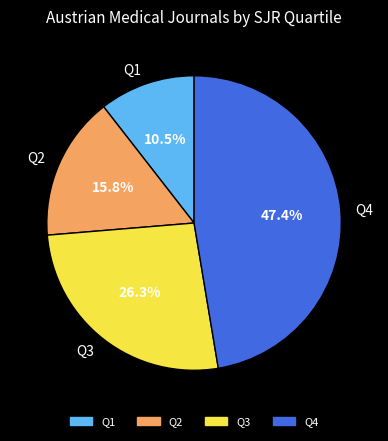

Which has a higher value, Q2 or Q4?

Q4